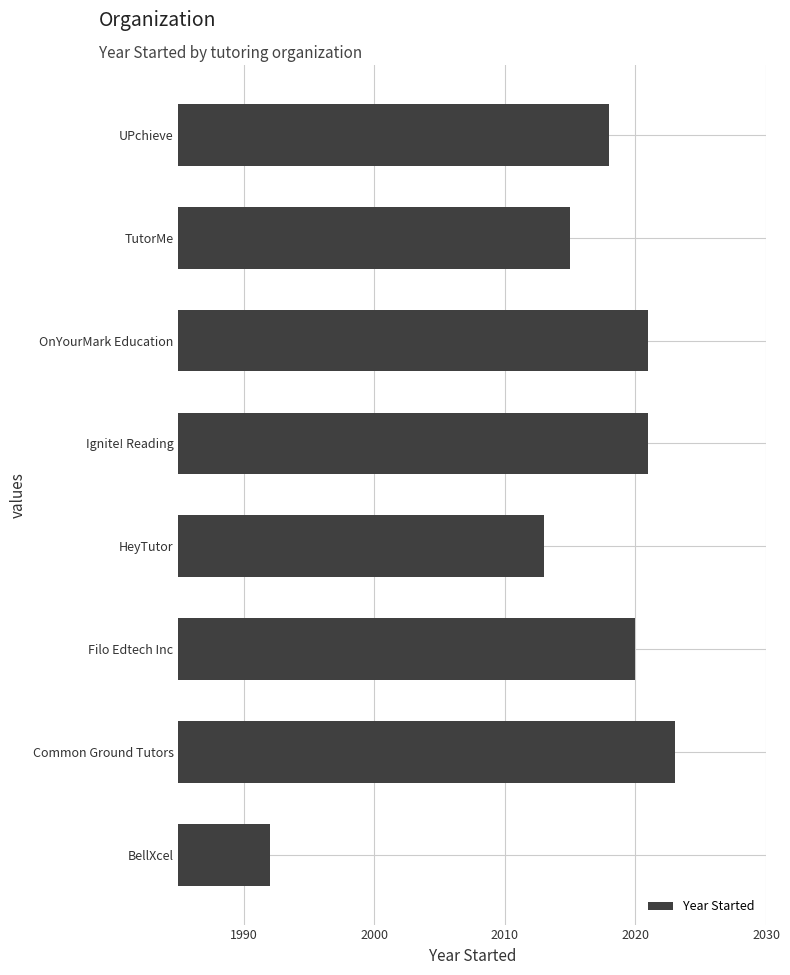

What is the difference between the maximum and minimum values?

31